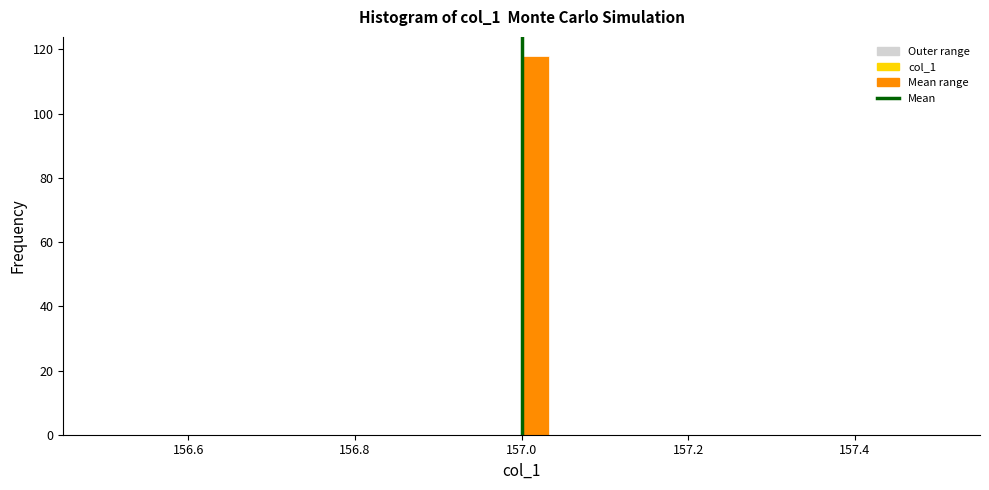

Around what value on the x-axis is the tallest bar? Give the approximate position of its centre, as read against the axis.

157.02